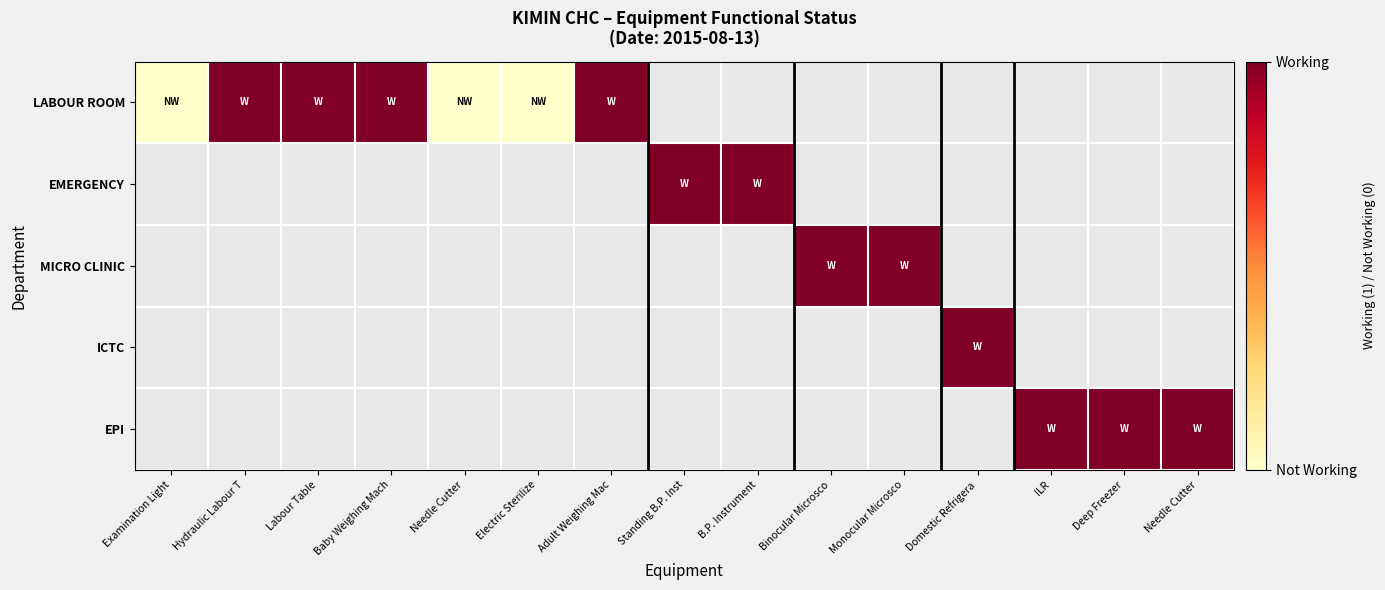

At which label does EMERGENCY reach its minimum?

Examination Light